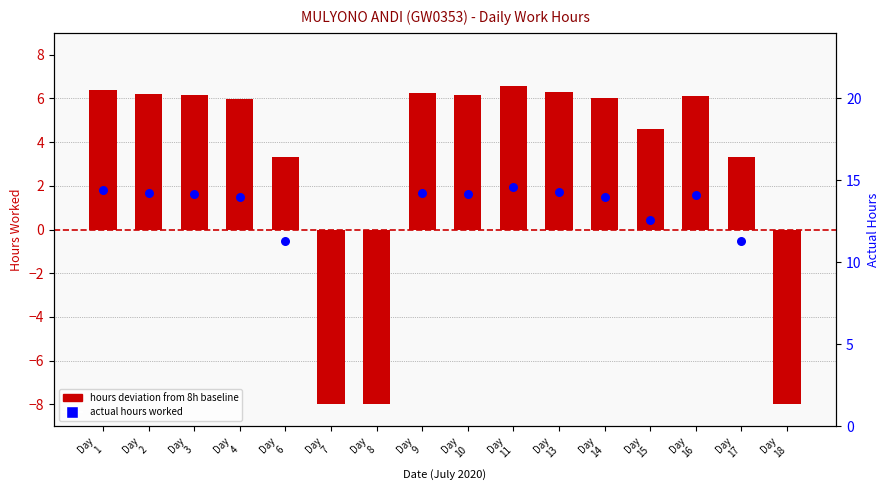

Which series contains the lowest Y value?

hours deviation from 8h baseline